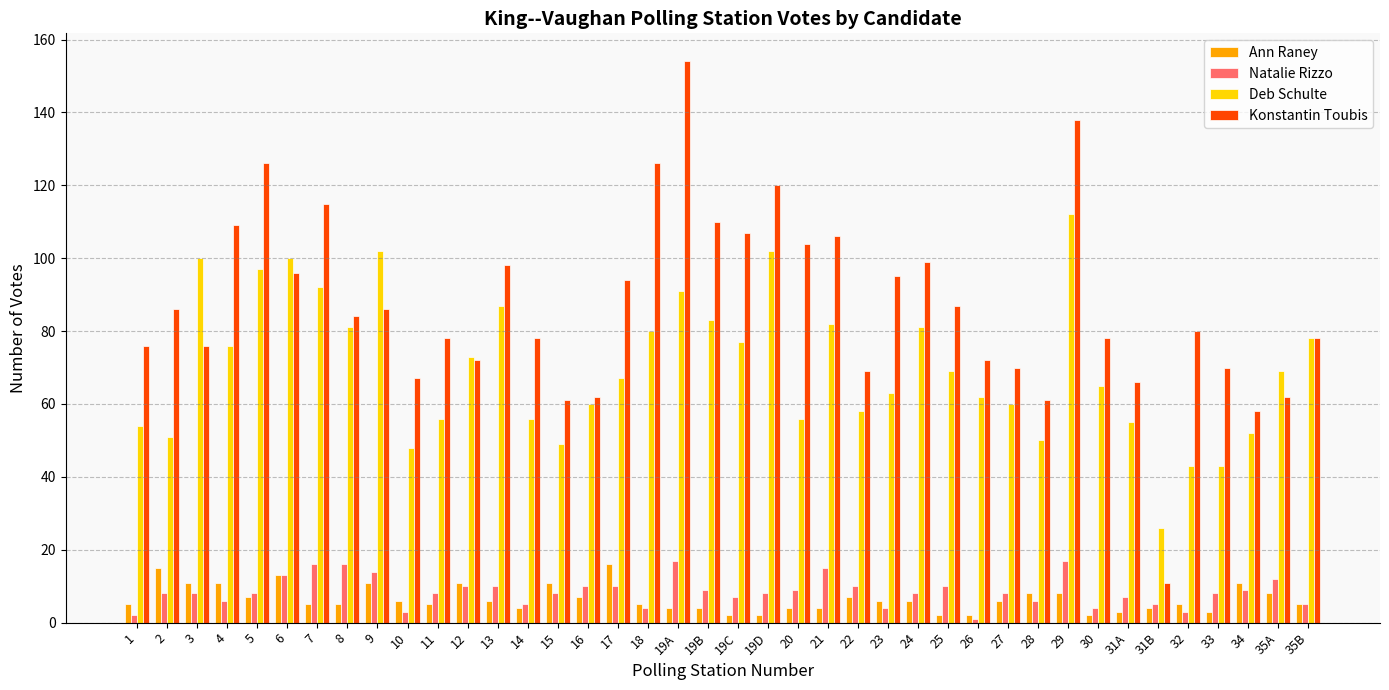

Reading right to left, extract all data points from this chart.

Ann Raney: 5	8	11	3	5	4	3	2	8	8	6	2	2	6	6	7	4	4	2	2	4	4	5	16	7	11	4	6	11	5	6	11	5	5	13	7	11	11	15	5
Natalie Rizzo: 5	12	9	8	3	5	7	4	17	6	8	1	10	8	4	10	15	9	8	7	9	17	4	10	10	8	5	10	10	8	3	14	16	16	13	8	6	8	8	2
Deb Schulte: 78	69	52	43	43	26	55	65	112	50	60	62	69	81	63	58	82	56	102	77	83	91	80	67	60	49	56	87	73	56	48	102	81	92	100	97	76	100	51	54
Konstantin Toubis: 78	62	58	70	80	11	66	78	138	61	70	72	87	99	95	69	106	104	120	107	110	154	126	94	62	61	78	98	72	78	67	86	84	115	96	126	109	76	86	76